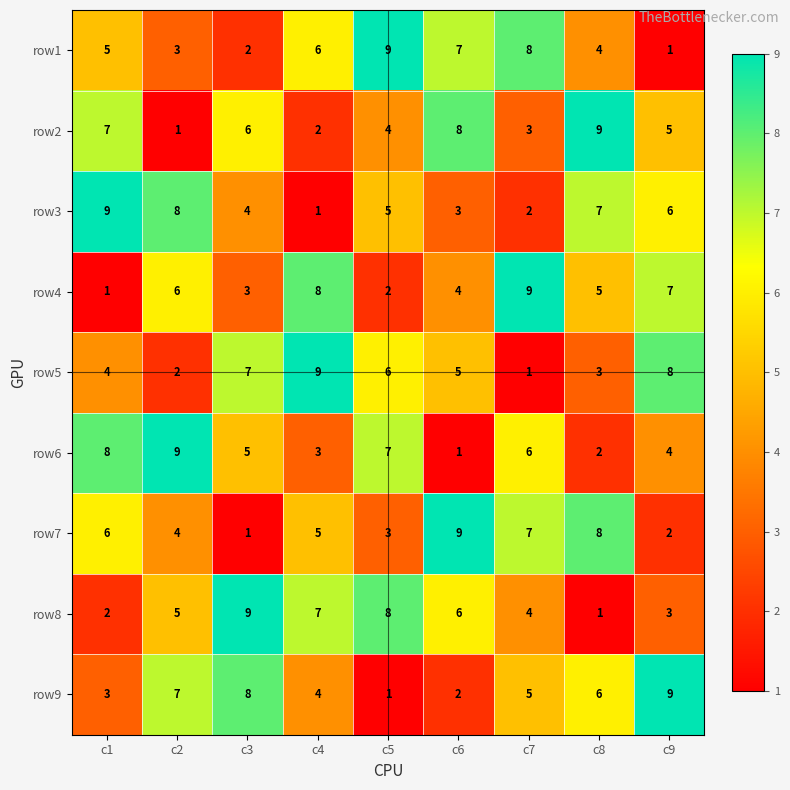

Which category has the highest value in the row5 series?

c4